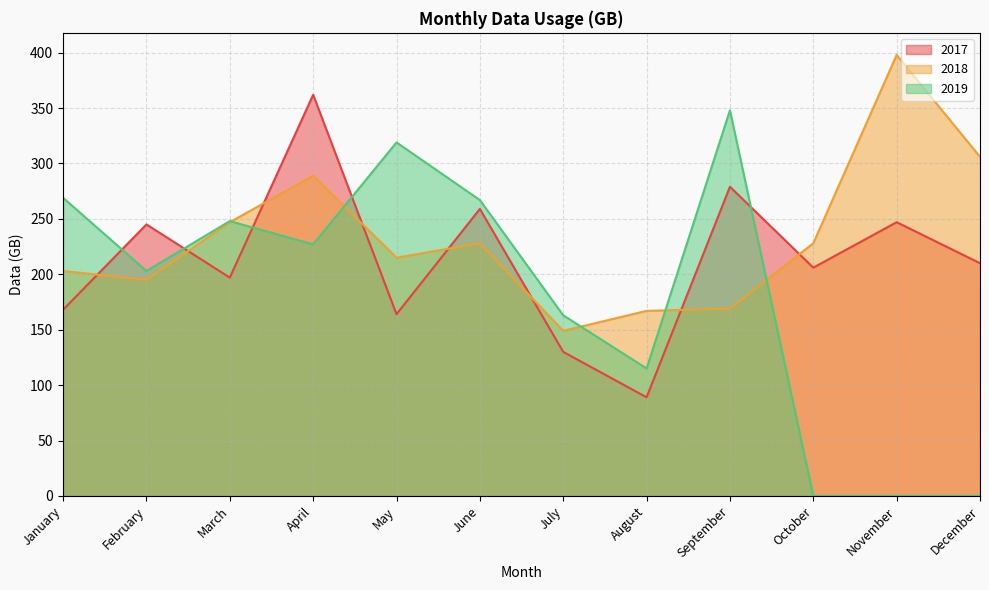

Which has a higher value, February or March?

February